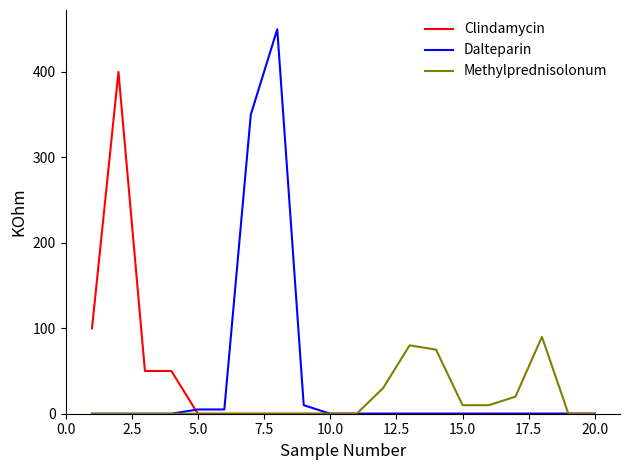

List the series in order of their peak value, lowest first.

Methylprednisolonum, Clindamycin, Dalteparin